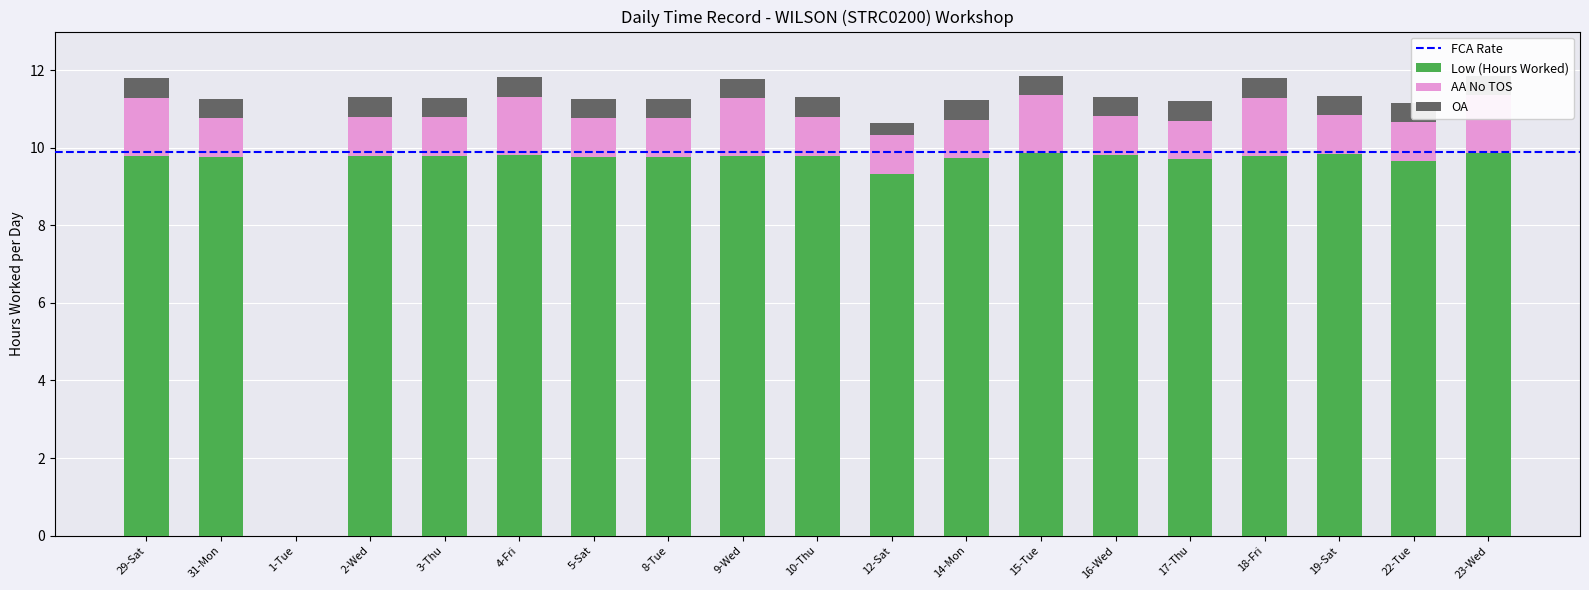

At which category is the sum across all series the highest?

15-Tue